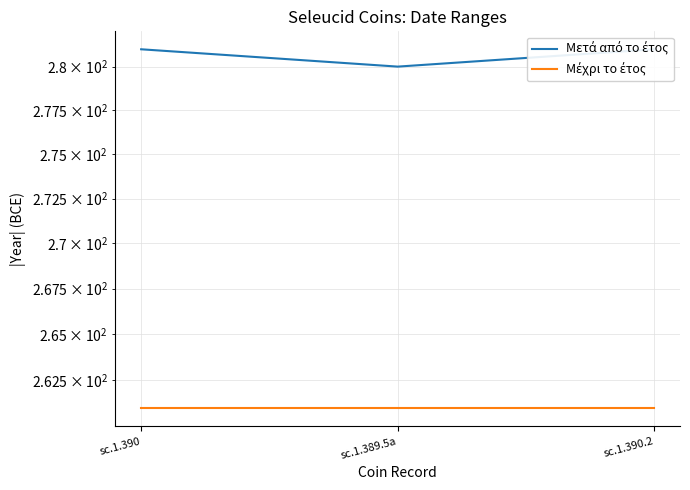

What are all the series names shown in the legend?

Μετά από το έτος, Μέχρι το έτος